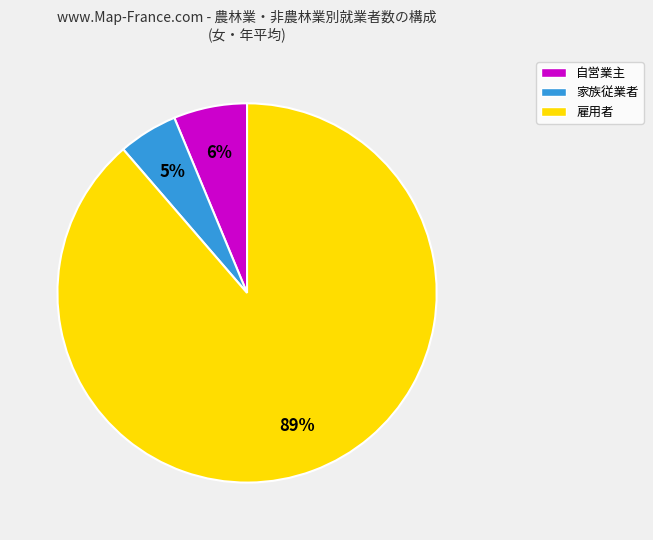

To the nearest percent, what is the difference between the largest and smallest slice percentages?

84%